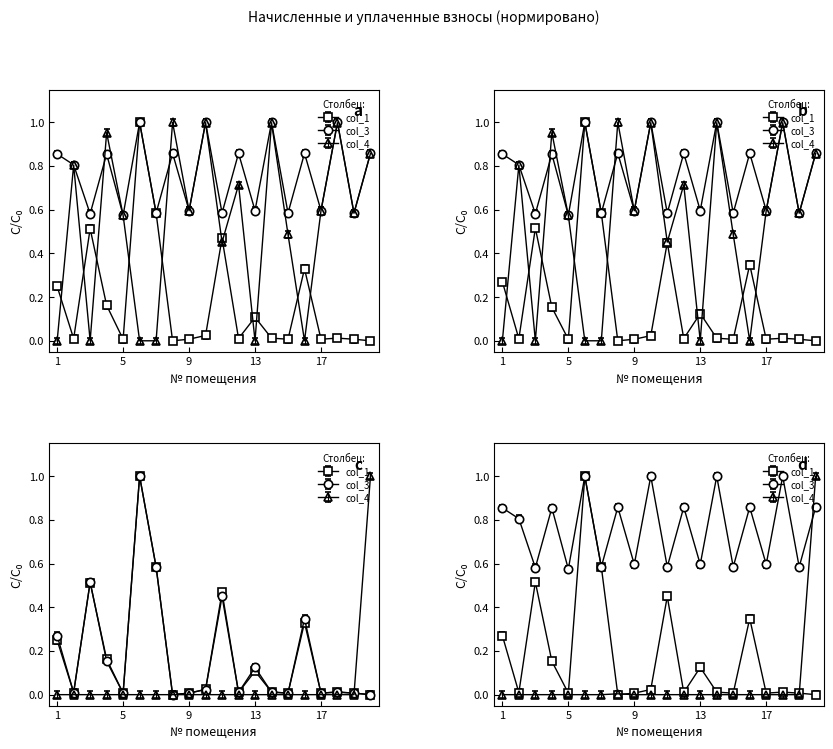

At how many categories does at least one series exceed 0?

20